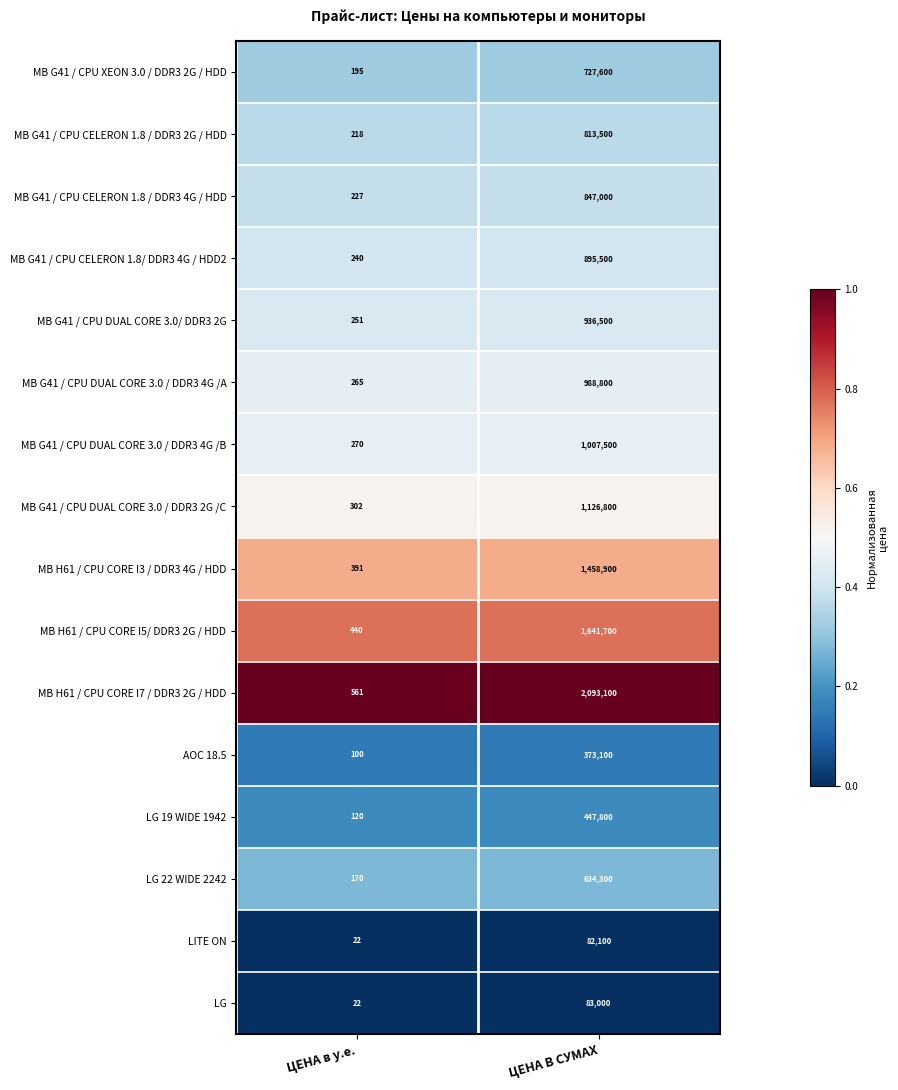

Is it true that MB G41 / CPU CELERON 1.8 / DDR3 2G / HDD equals 813500 at ЦЕНА В СУМАХ?

True